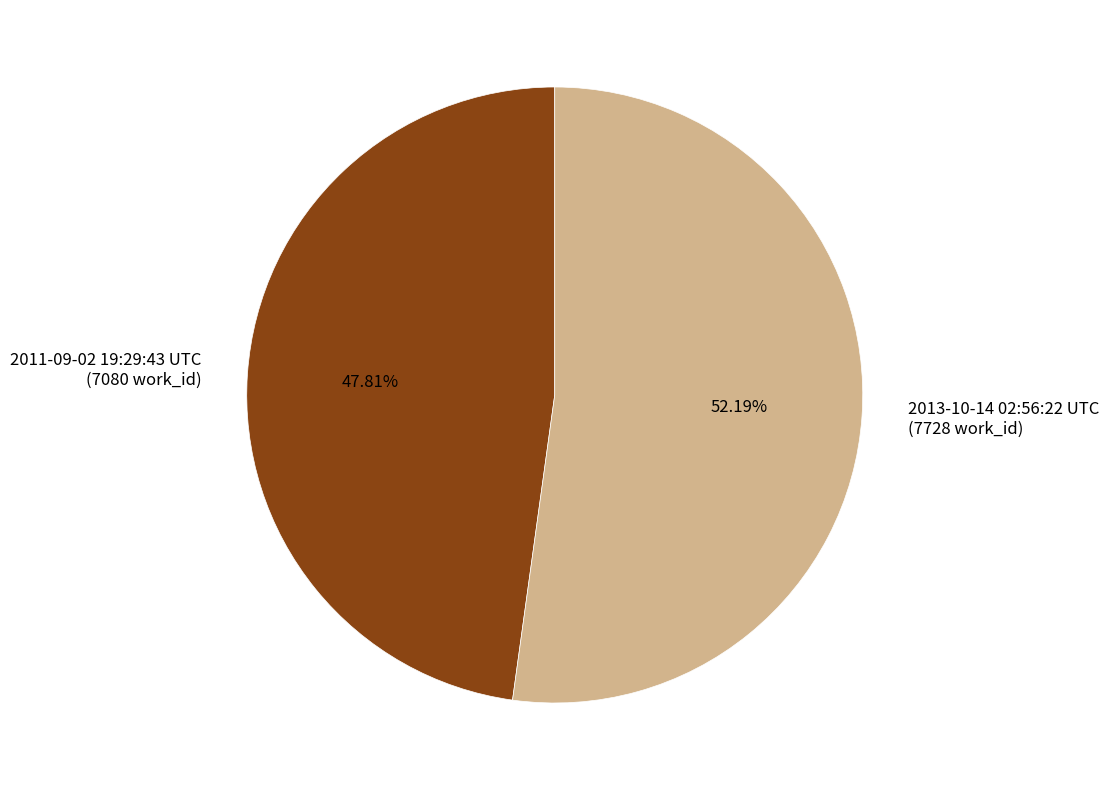

What percentage do 2013-10-14 02:56:22 UTC and 2011-09-02 19:29:43 UTC together represent?

100.0%